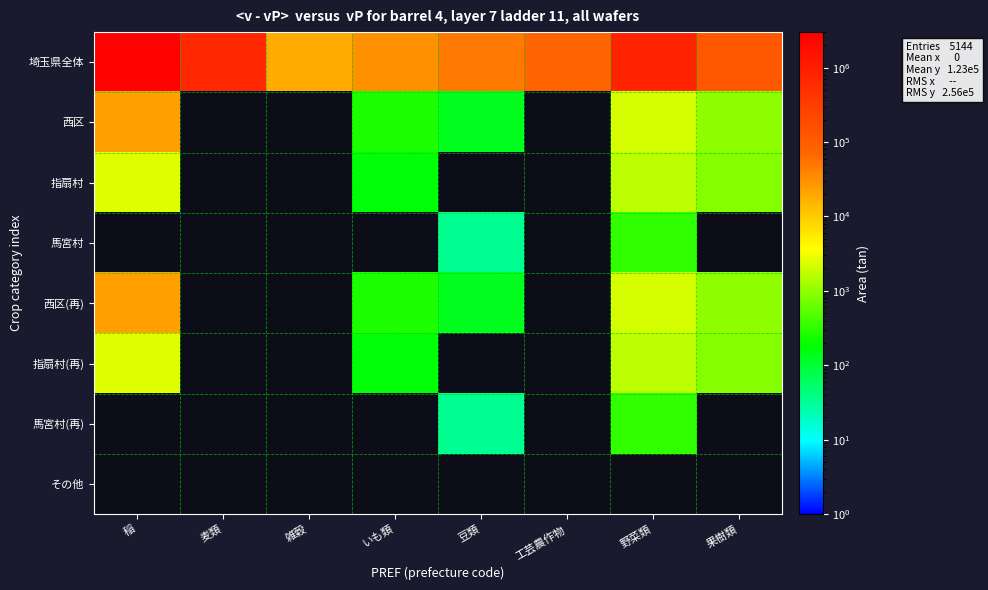

Which category has the lowest value in the 馬宮村 series?

稲